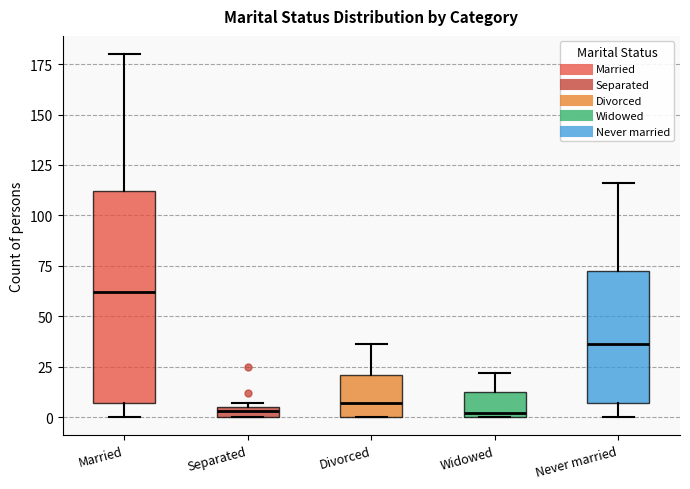

Comparing the boxes themselves (not the whiskers), which one is the tallest?

Married